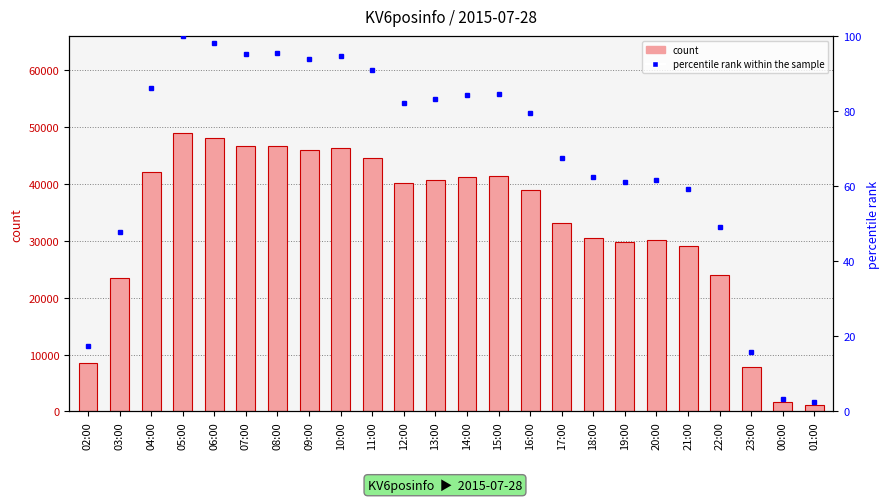

Reading left to right, transcribe all the data shown in this chart.

count: 8523.0	23402.0	42104.0	48896.0	47991.0	46583.0	46688.0	45915.0	46305.0	44514.0	40192.0	40657.0	41171.0	41344.0	38911.0	33053.0	30536.0	29844.0	30158.0	29017.0	23947.0	7737.0	1567.0	1162.0
percentile rank within the sample: 17.4	47.9	86.1	100.0	98.1	95.3	95.5	93.9	94.7	91.0	82.2	83.1	84.2	84.6	79.6	67.6	62.5	61.0	61.7	59.3	49.0	15.8	3.2	2.4